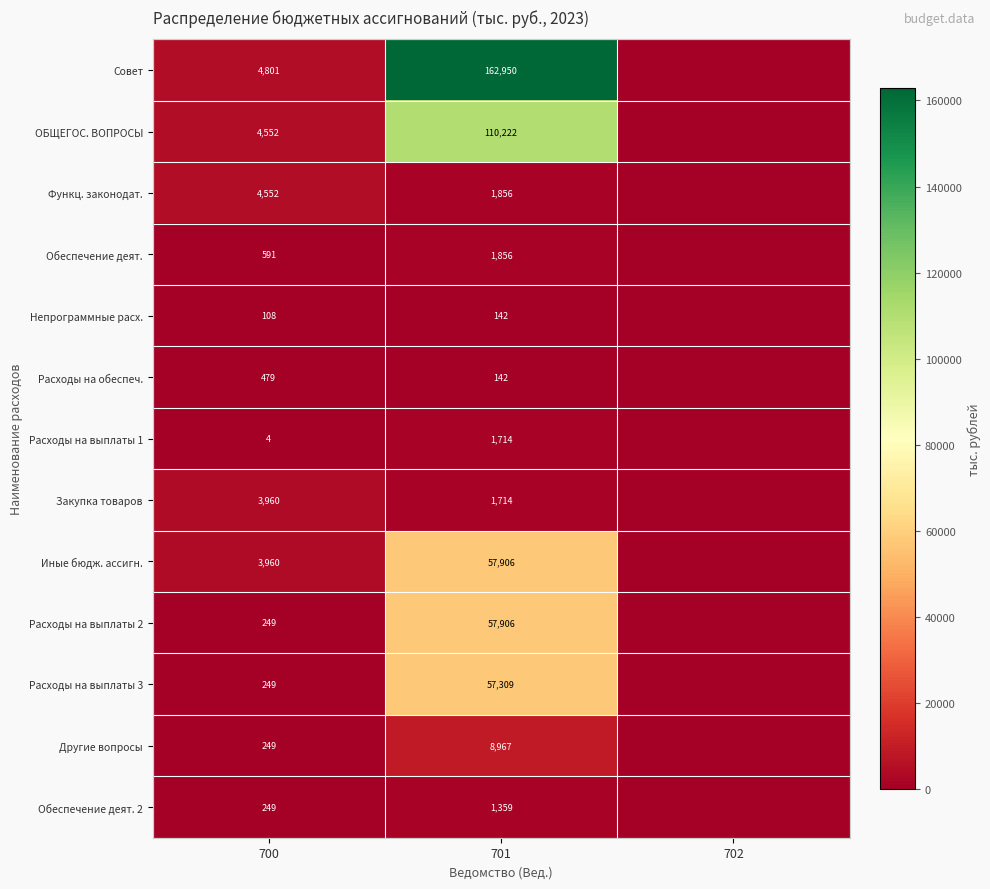

The Иные бюдж. ассигн. series shows 6032 at 700. True or false?

False